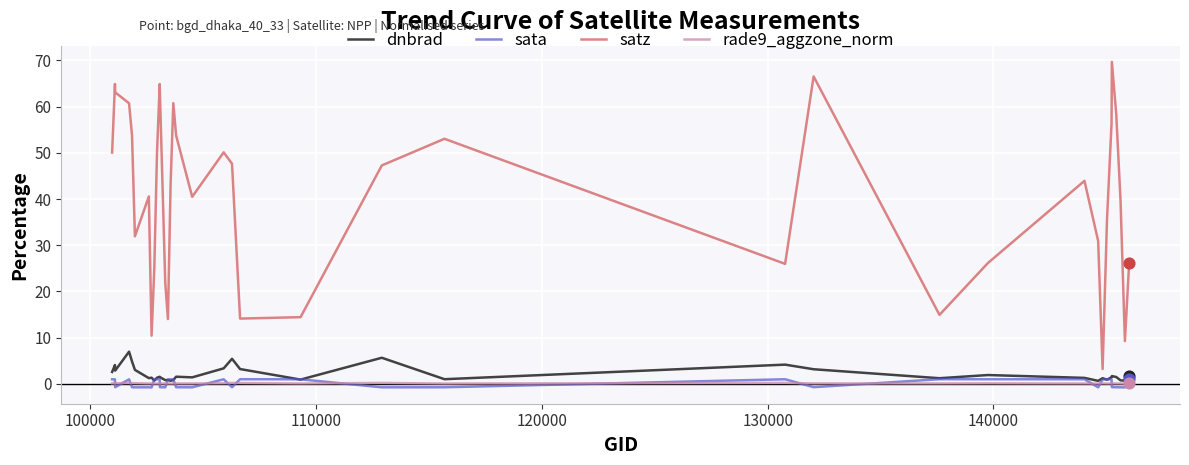

Which series has the largest total across all categories?

satz